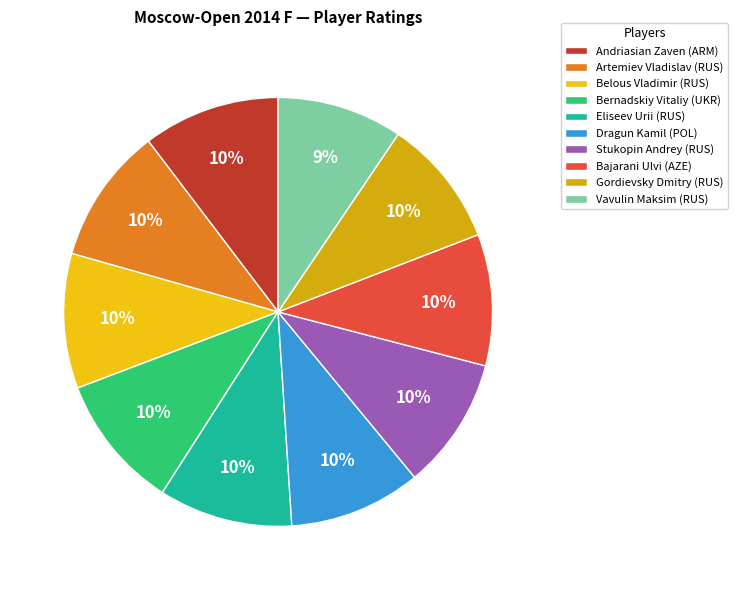

To the nearest percent, what is the average slice percentage?

10%